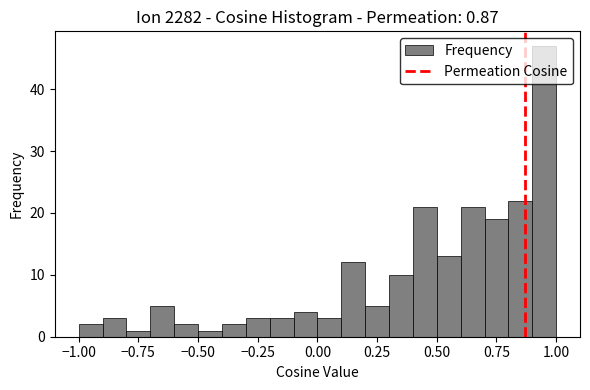

Read against the x-axis, roughly where is the centre of the tallest bar?

0.95